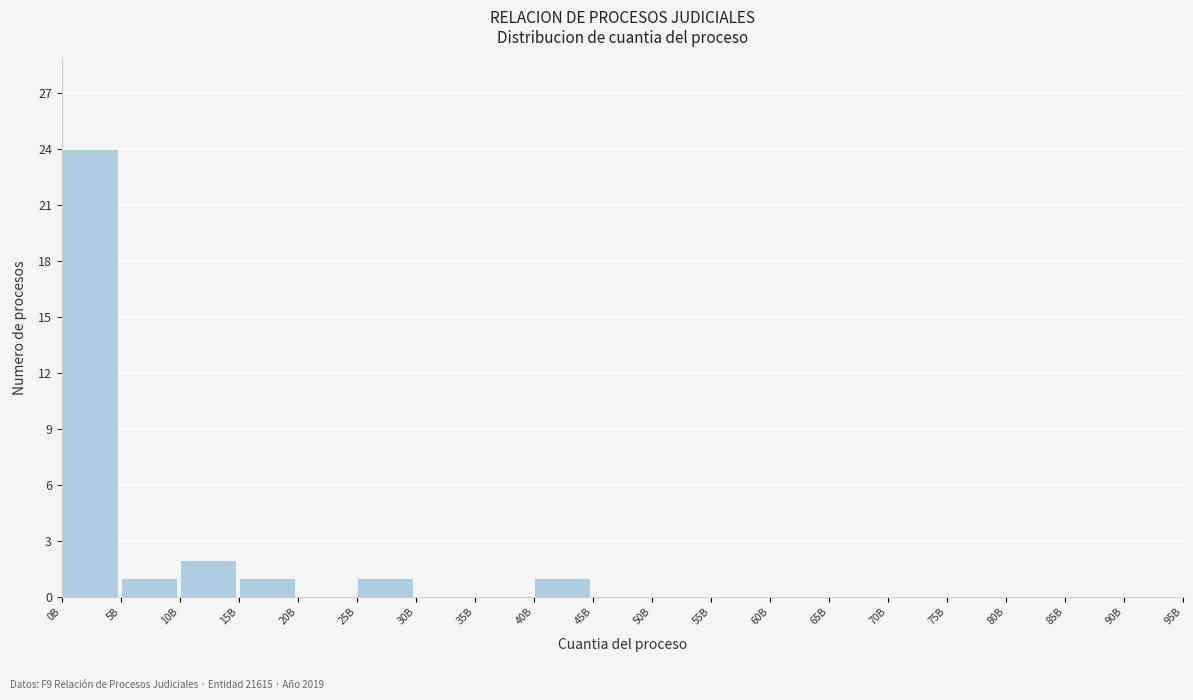

Reading left to right, transcribe all the data shown in this chart.

0B=24	5B=1	10B=2	15B=1	20B=0	25B=1	30B=0	35B=0	40B=1	45B=0	50B=0	55B=0	60B=0	65B=0	70B=0	75B=0	80B=0	85B=0	90B=0